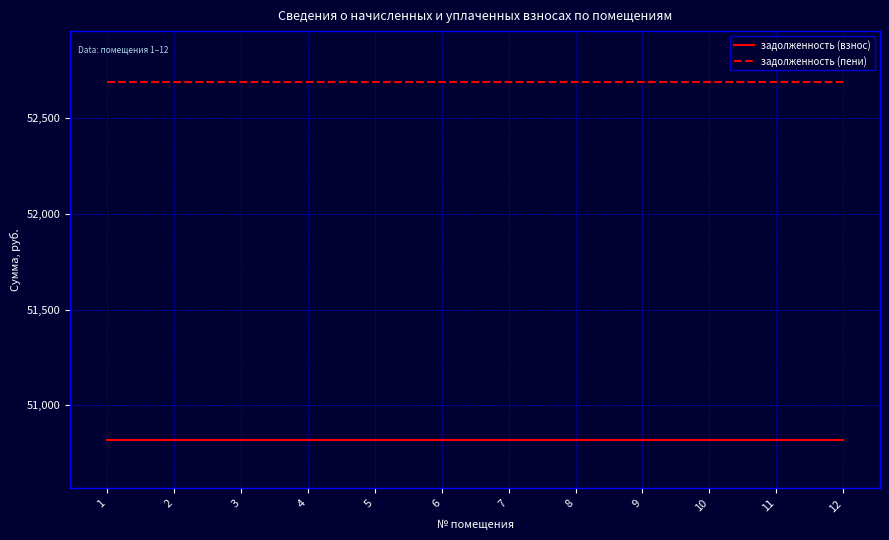

Rank the series by their maximum value, from highest to lowest.

задолженность (пени), задолженность (взнос)